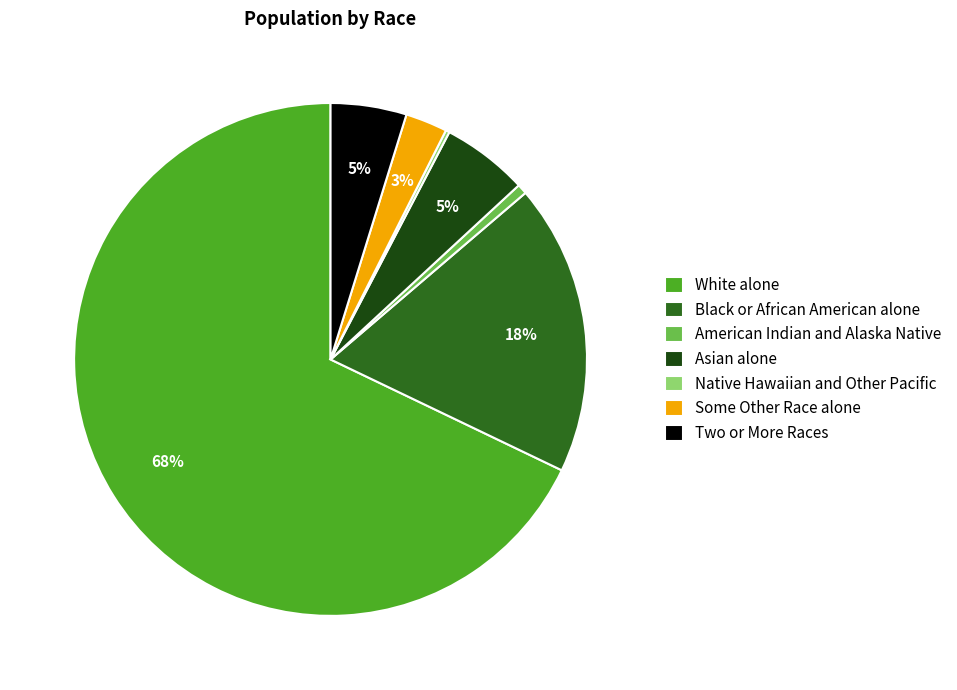

To the nearest percent, what percentage of the pie is American Indian and Alaska Native?

1%